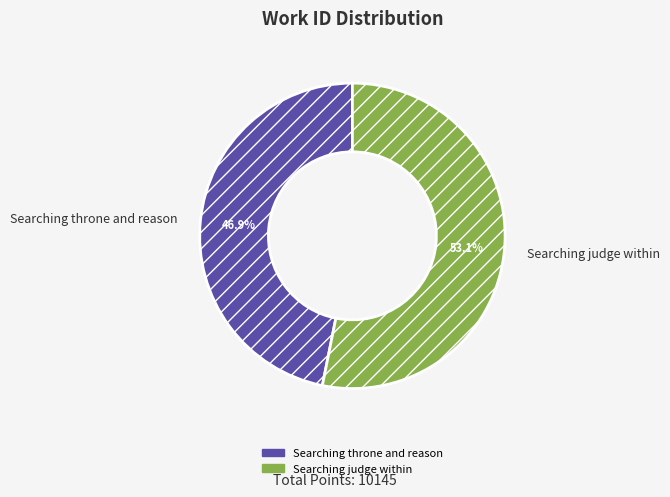

To the nearest percent, what is the combined percentage of Searching judge within and Searching throne and reason?

100%